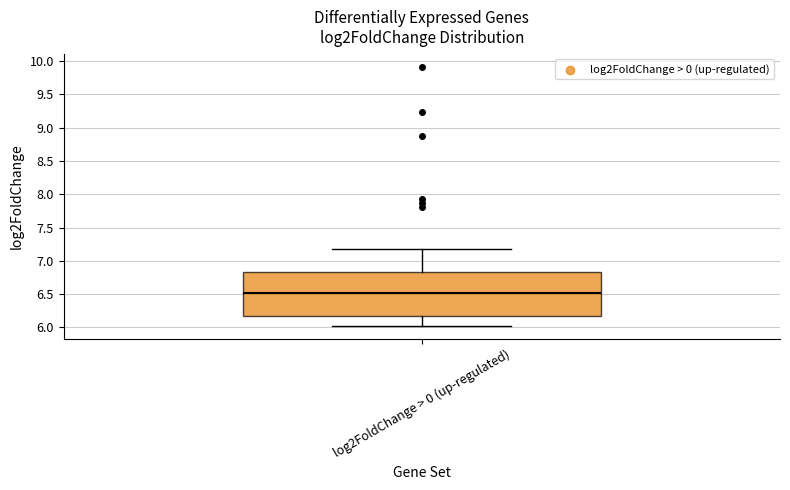

Read this box plot against the y-axis: the position of the median line, the range covered by the box, and the ends of both whiskers. The values are not printed on the chart, so give them approximately, as read against the axis.

median 6.50, box 6.15 to 6.85, whiskers 6.05 to 7.15